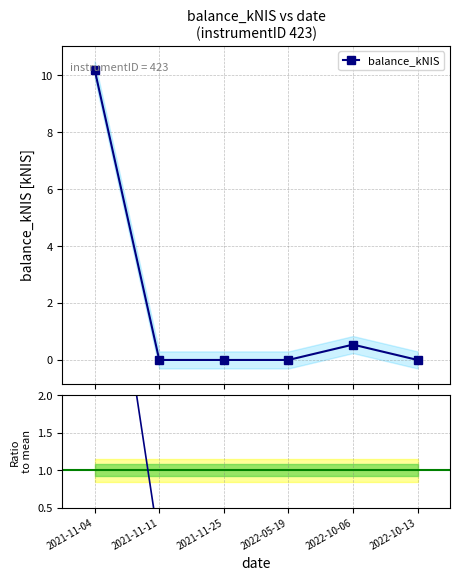

In balance_kNIS, how many points are higher than both neighbors (excluding endpoints)?

1